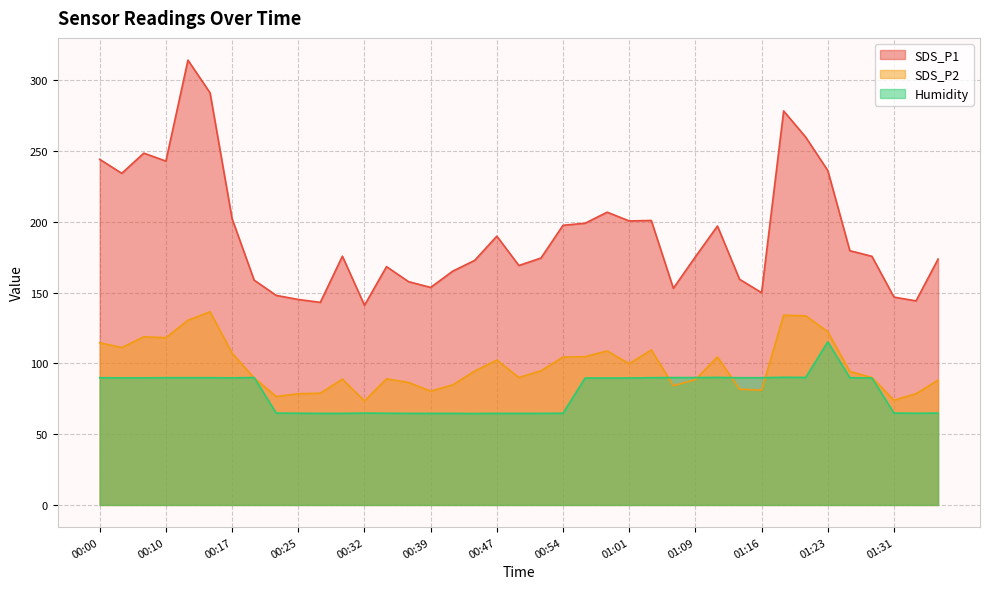

How many categories are shown in the chart?

39